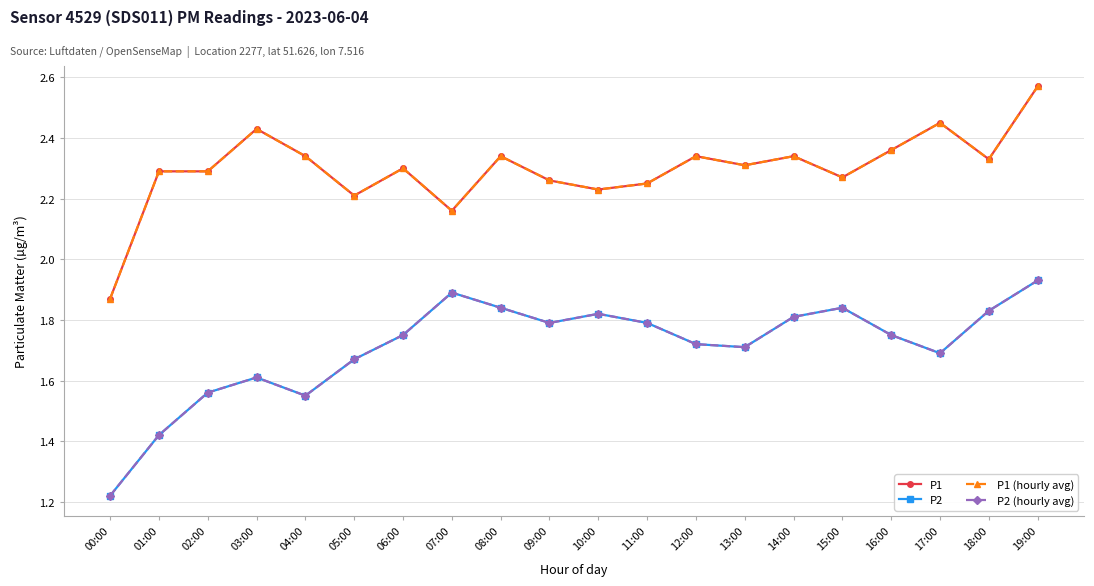

True or false: P2 has more than 2 interior local peaks.

True